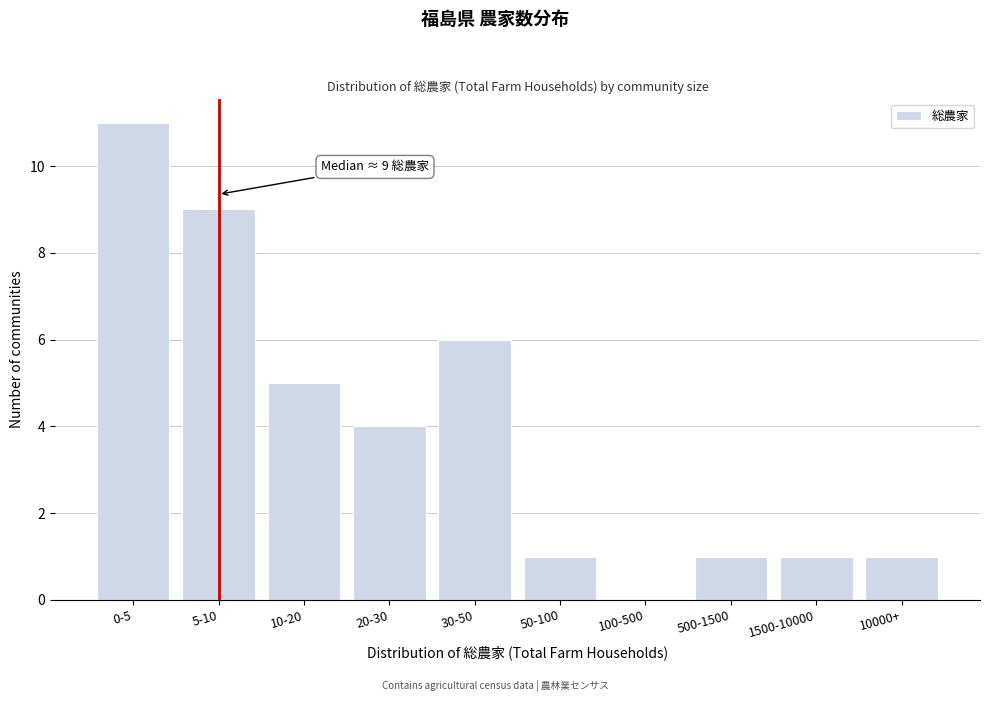

Reading left to right, list all the values displayed in this chart.

0-5=11	5-10=9	10-20=5	20-30=4	30-50=6	50-100=1	100-500=0	500-1500=1	1500-10000=1	10000+=1